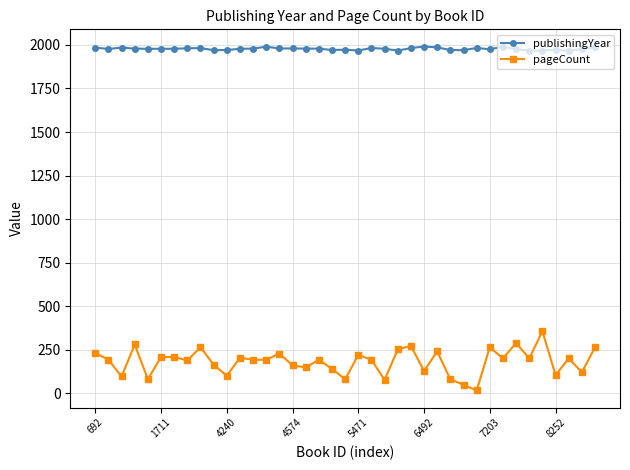

Which series has the largest total across all categories?

publishingYear